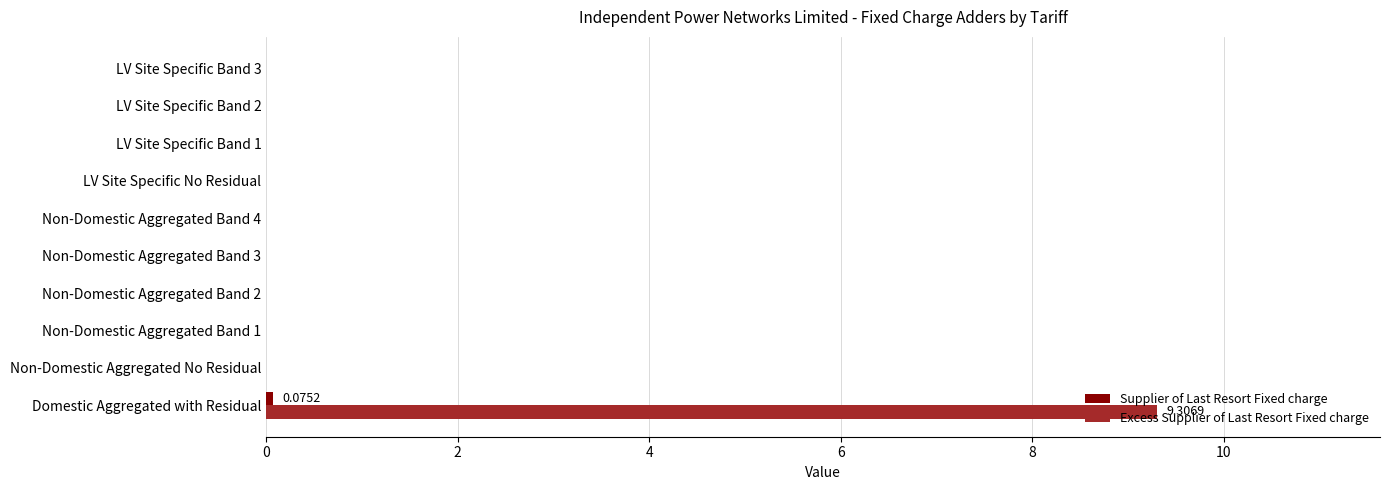

At which category is the sum across all series the highest?

Domestic Aggregated with Residual